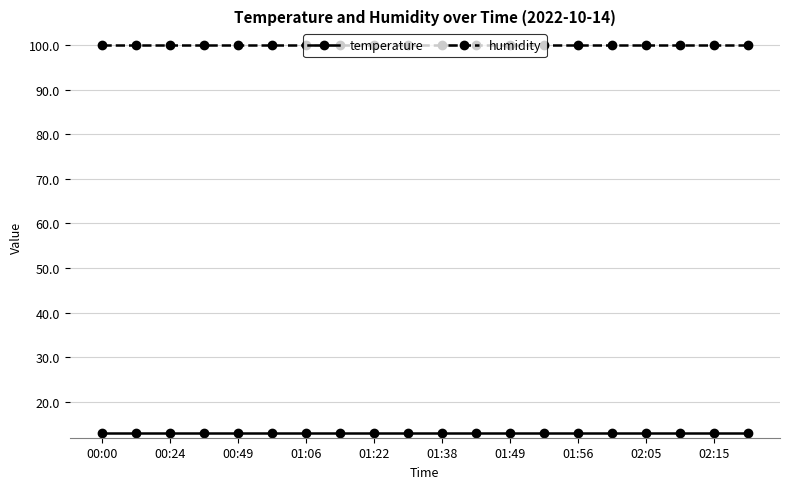

What is the value of the temperature point at the 8th from the left?

13.1